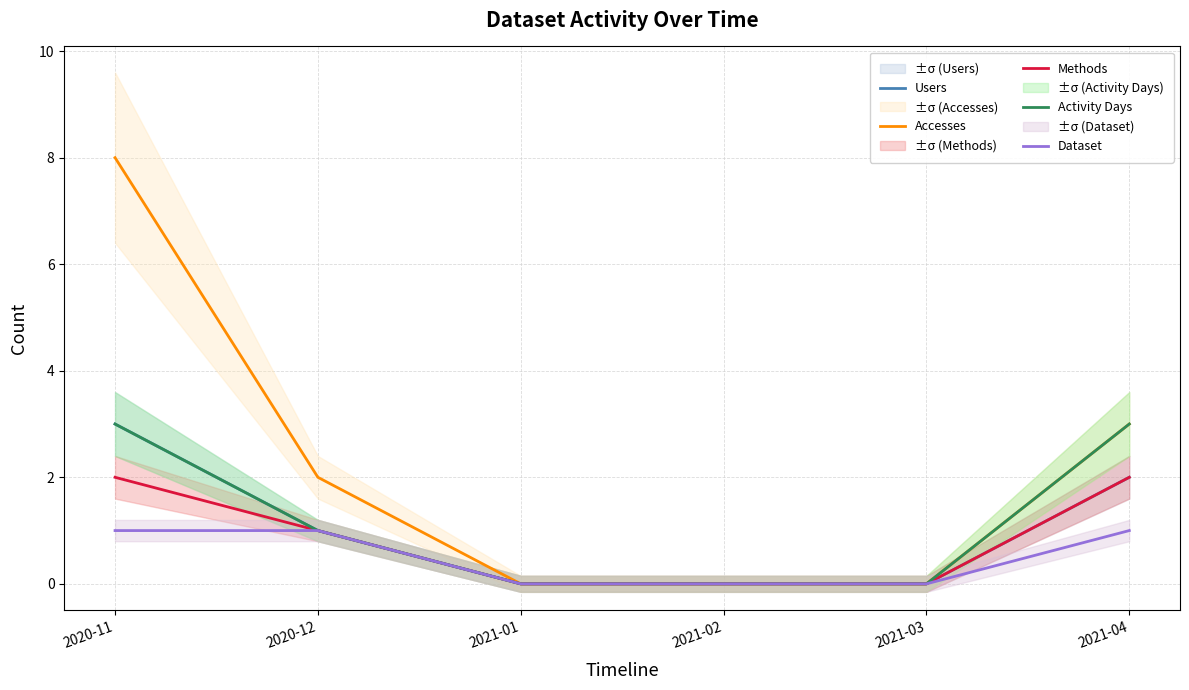

What are all the series names shown in the legend?

Users, Accesses, Methods, Activity Days, Dataset